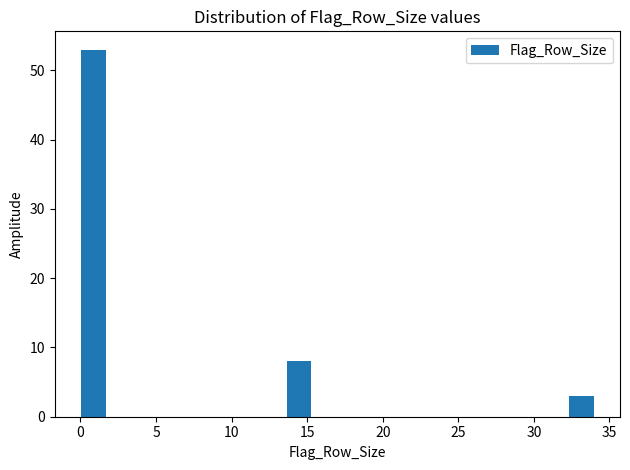

Around what value on the x-axis is the tallest bar? Give the approximate position of its centre, as read against the axis.

1.0